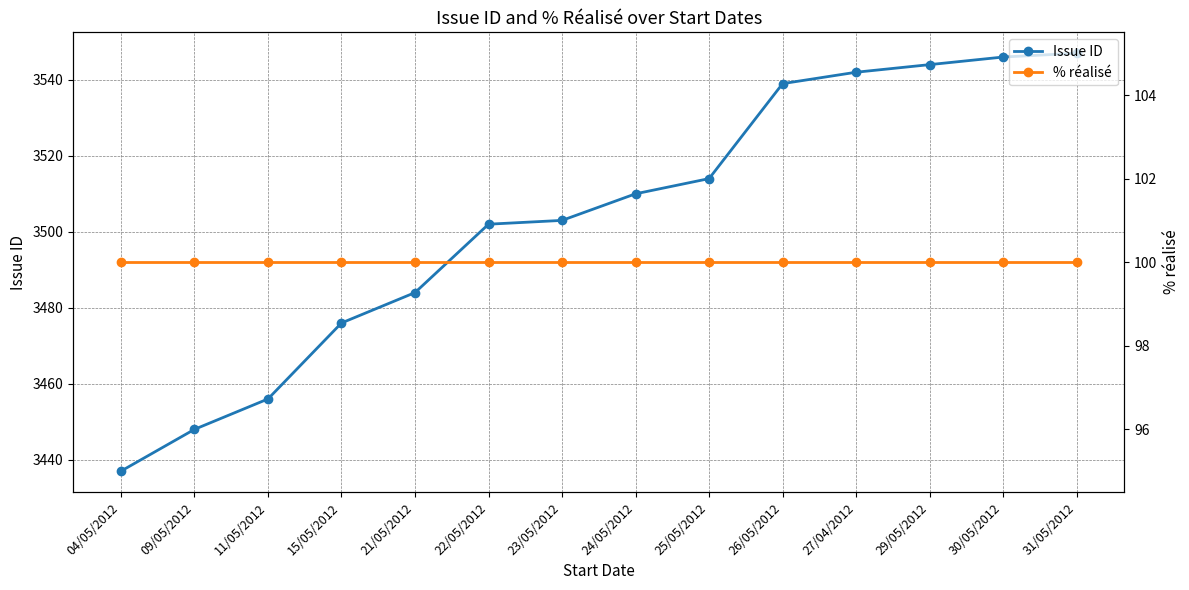

Is this an area chart (filled region under the line)?

No